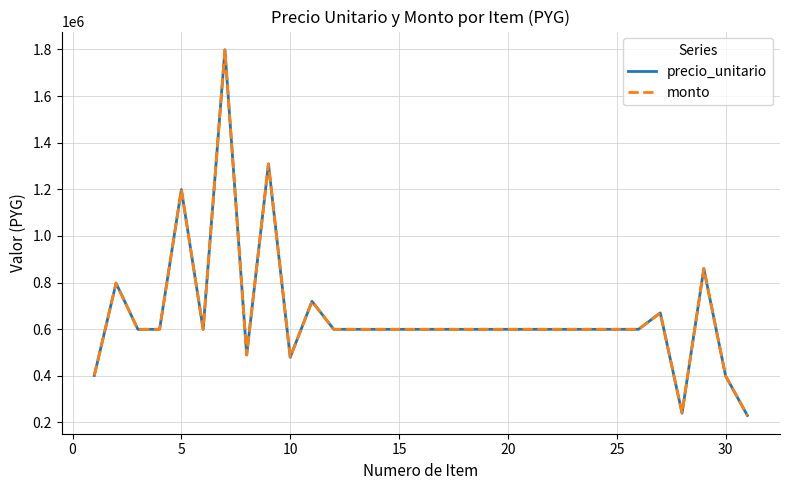

True or false: precio_unitario and monto intersect in this chart.

False